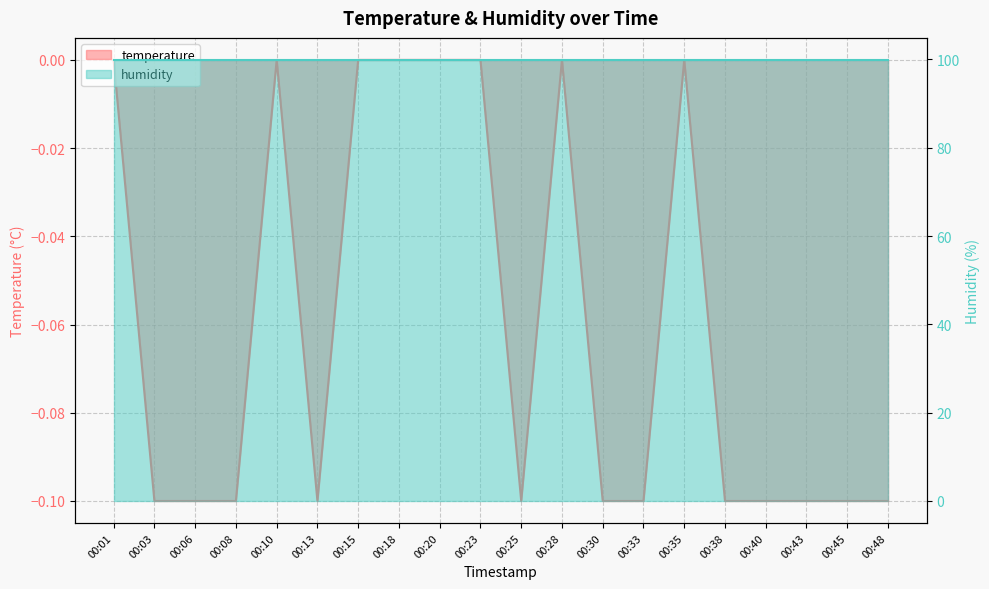

How many points are lower than both their immediate neighbors (excluding endpoints)?

2